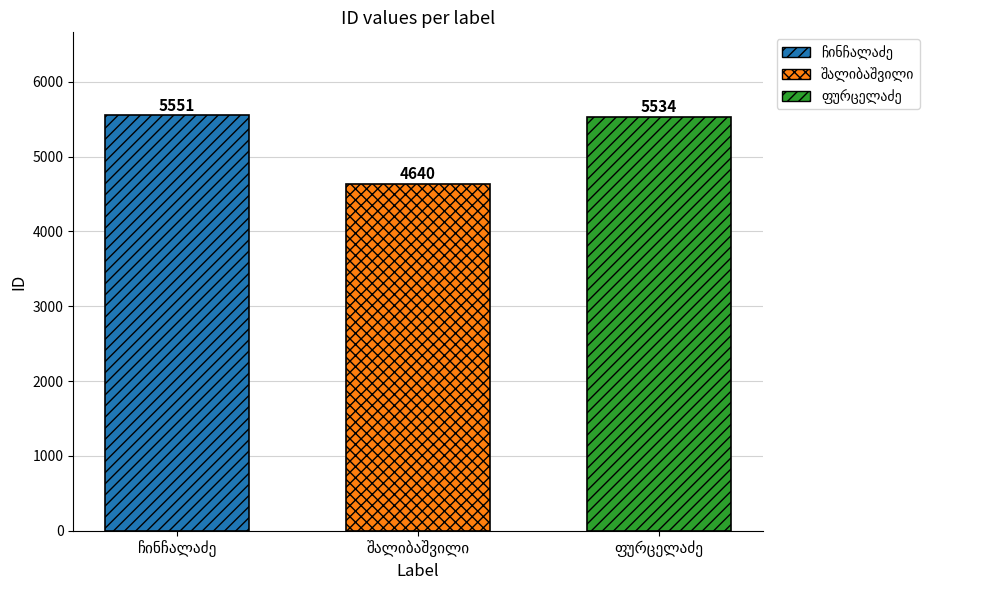

Are the bars grouped side by side (vs. stacked)?

Yes